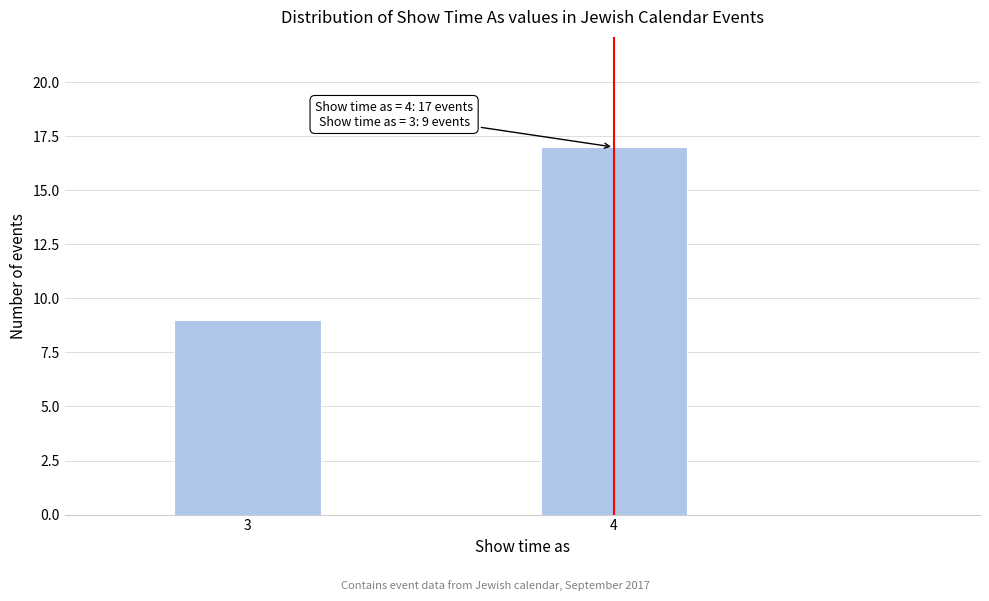

Reading left to right, list all the values displayed in this chart.

3=9	4=17